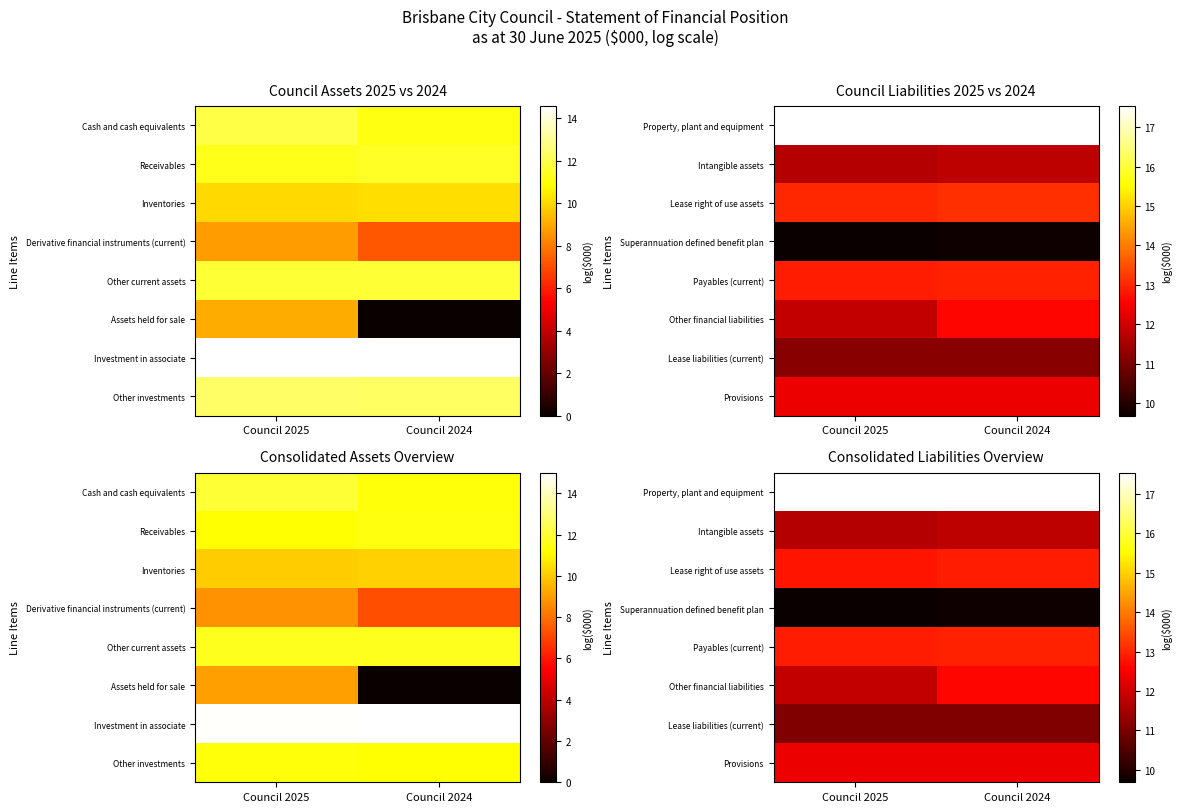

Is it true that Intangible assets equals 11.7 at Council 2025?

True